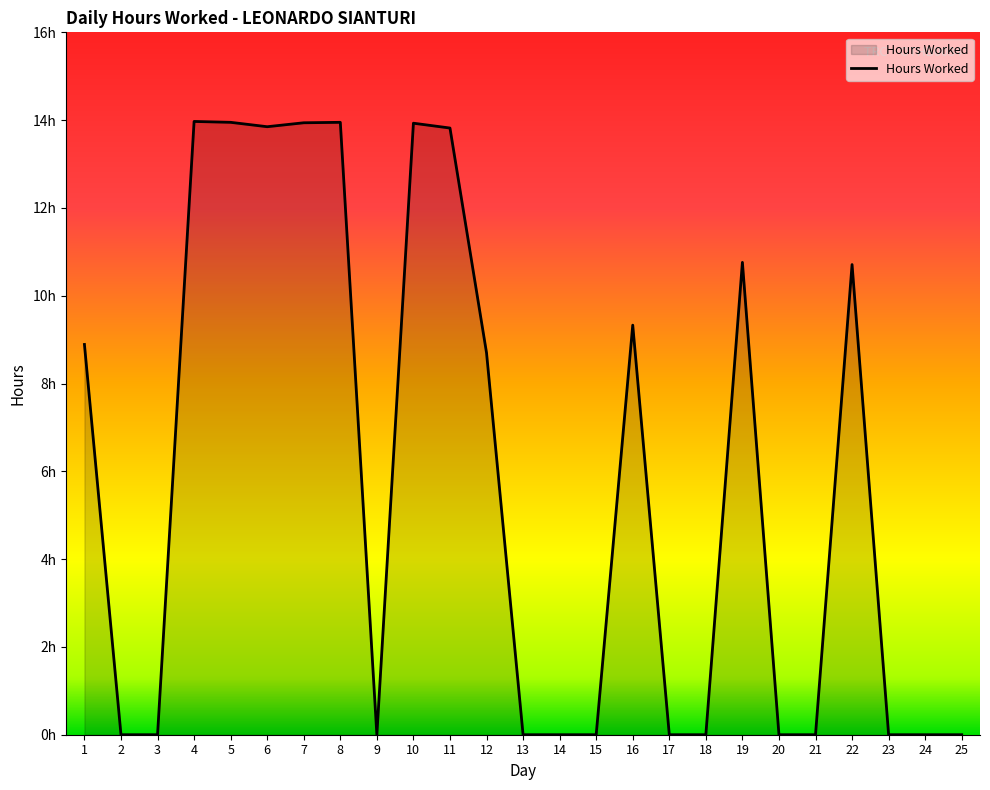

Reading left to right, list all the values displayed in this chart.

1=8.9	2=0.0	3=0.0	4=14.0	5=13.9	6=13.8	7=13.9	8=13.9	9=0.0	10=13.9	11=13.8	12=8.7	13=0.0	14=0.0	15=0.0	16=9.3	17=0.0	18=0.0	19=10.8	20=0.0	21=0.0	22=10.7	23=0.0	24=0.0	25=0.0